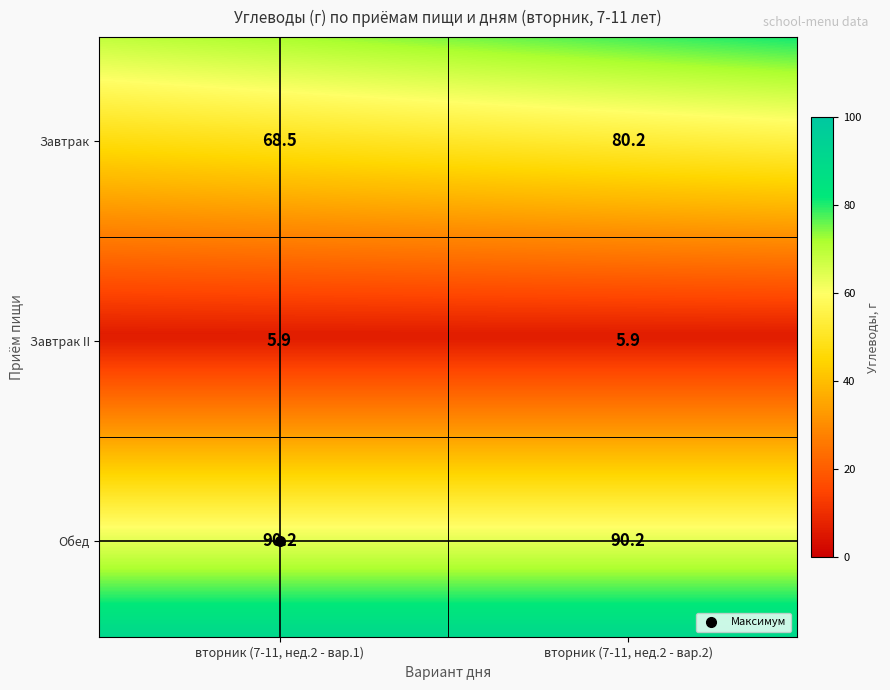

Which series has the widest spread of values?

Завтрак